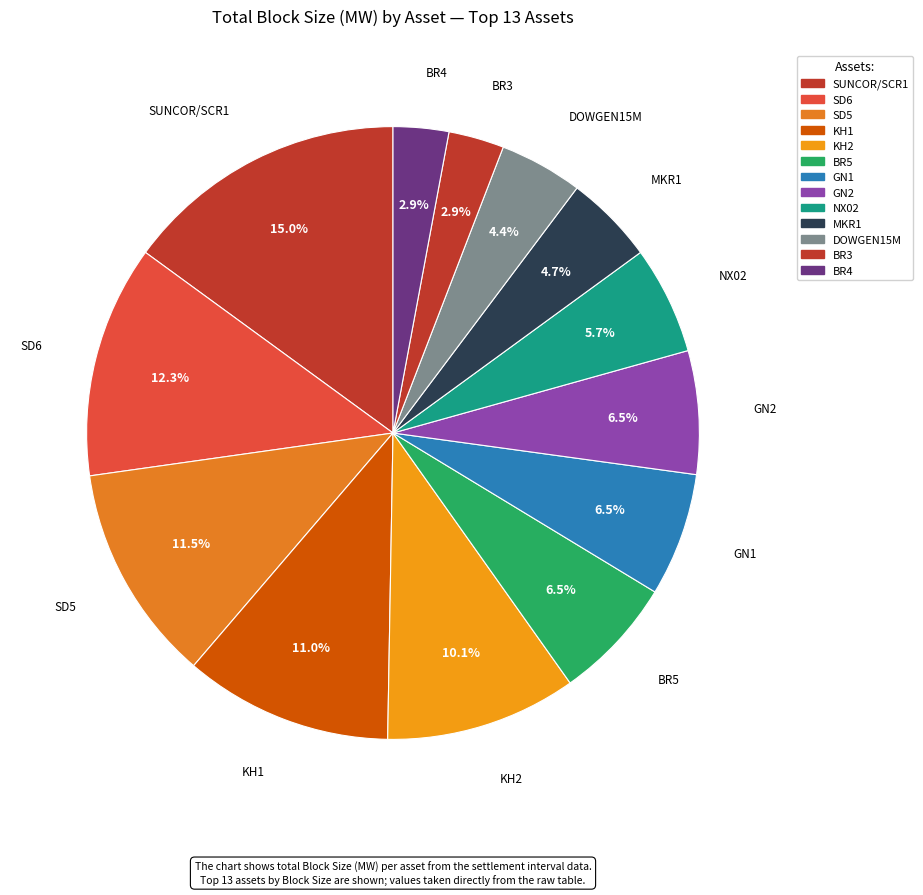

To the nearest percent, what portion does SD5 represent?

11%